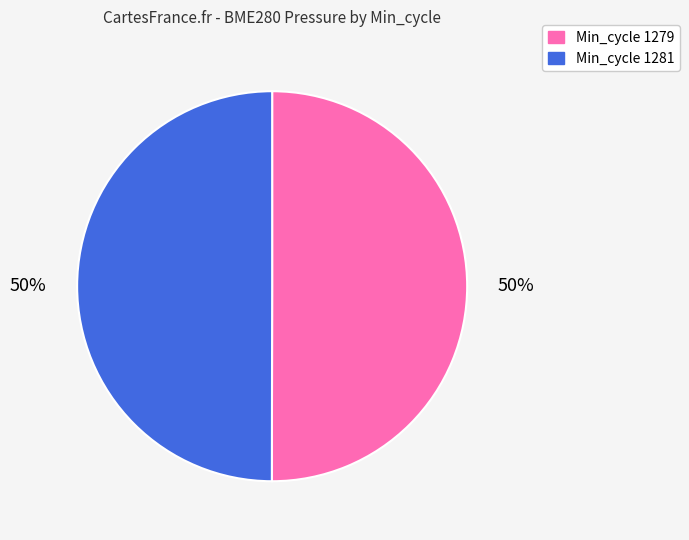

The Min_cycle 1281 slice represents 40% of the pie. True or false?

False